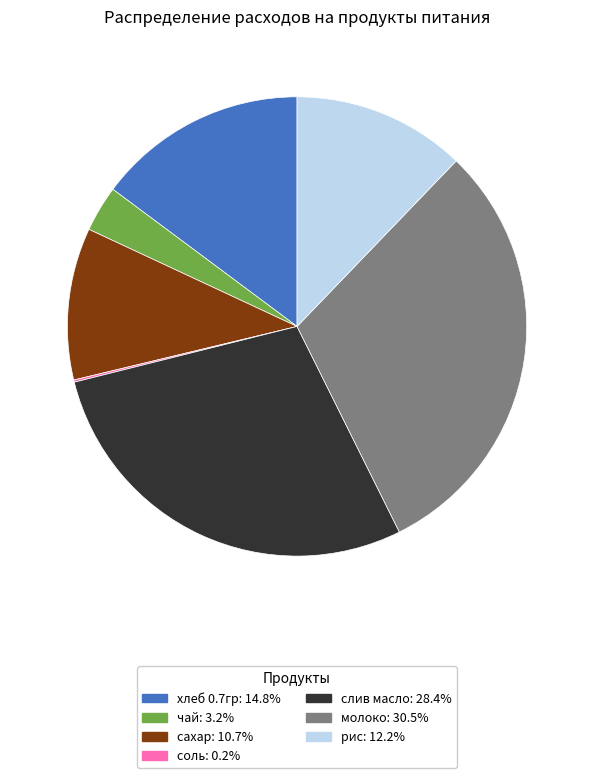

Is the sum of сахар and хлеб 0.7гр greater than half?

No